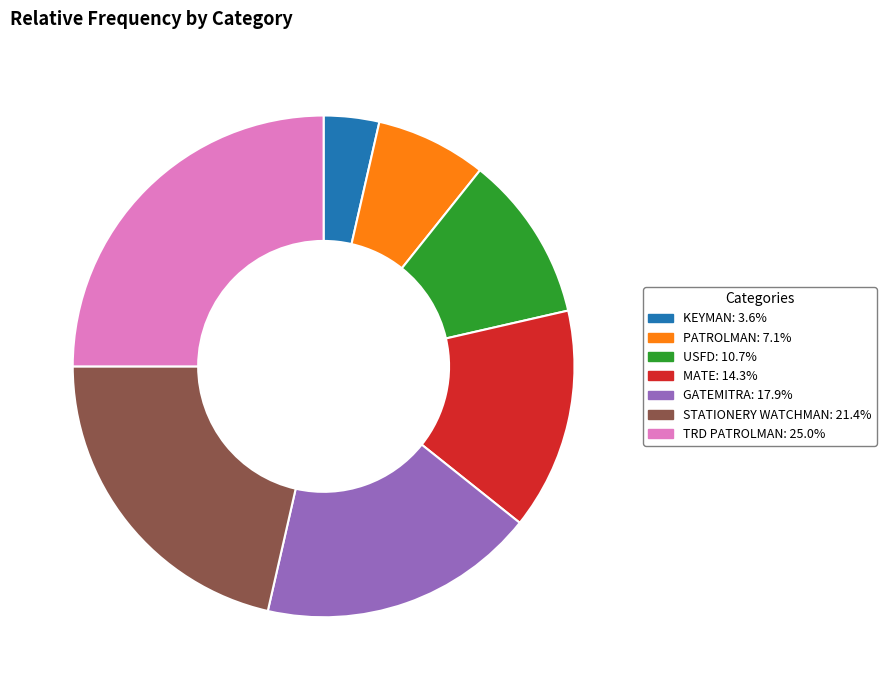

What is the ratio of the value at GATEMITRA: 17.9% to the value at PATROLMAN: 7.1%?

2.5